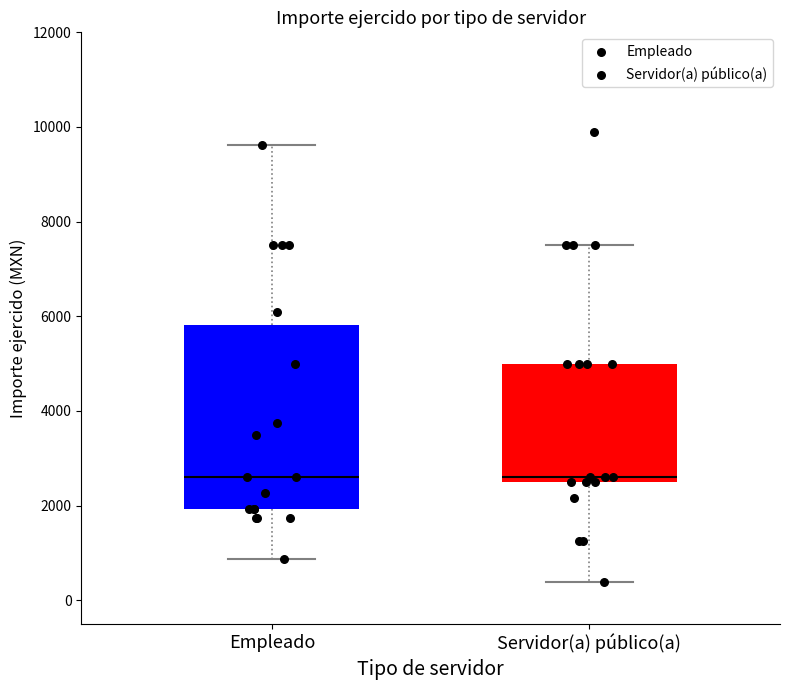

Which box is the tallest, from its lower edge to its upper edge?

Empleado